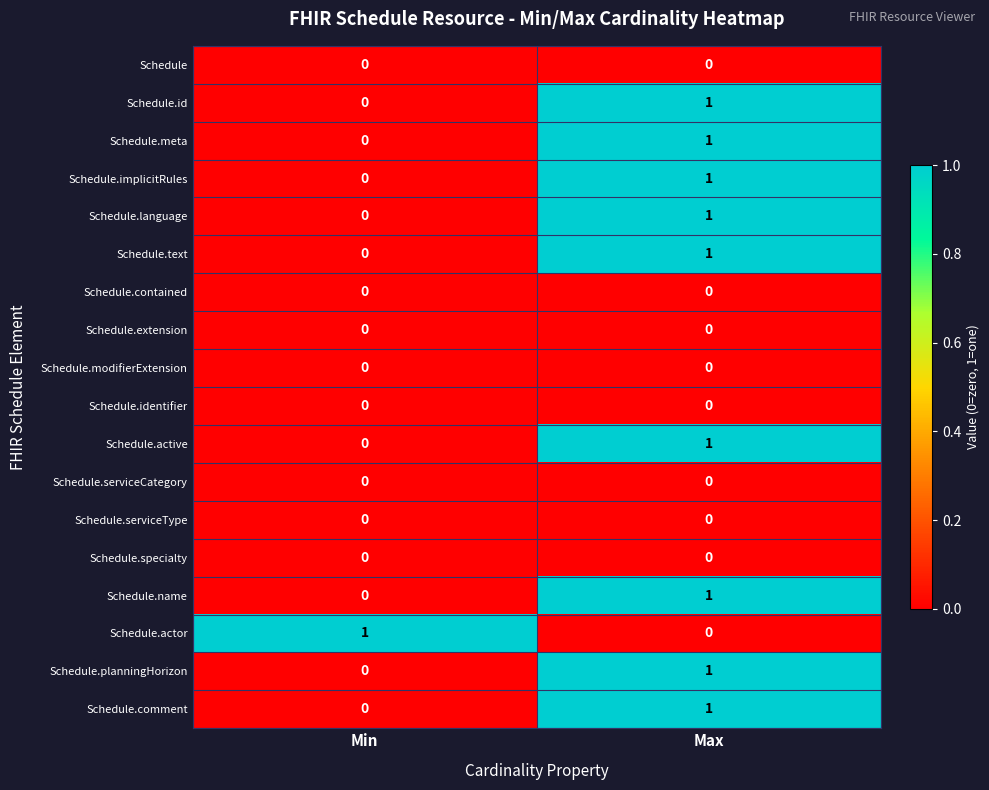

List the labels in order of Schedule.comment value, smallest first.

Min, Max